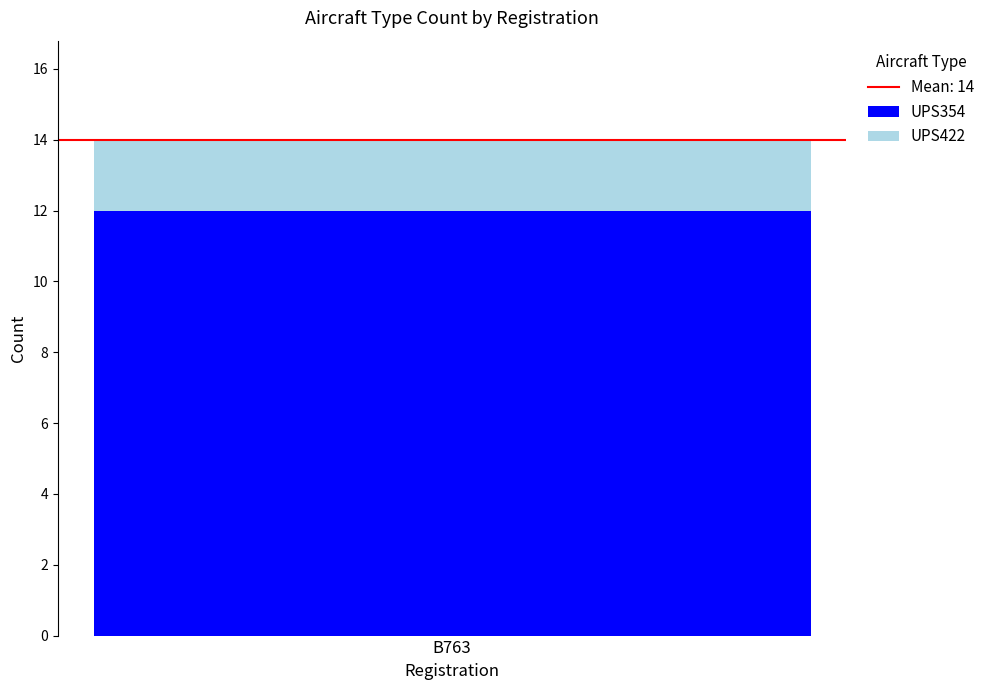

List the labels in order of UPS354 value, smallest first.

B763